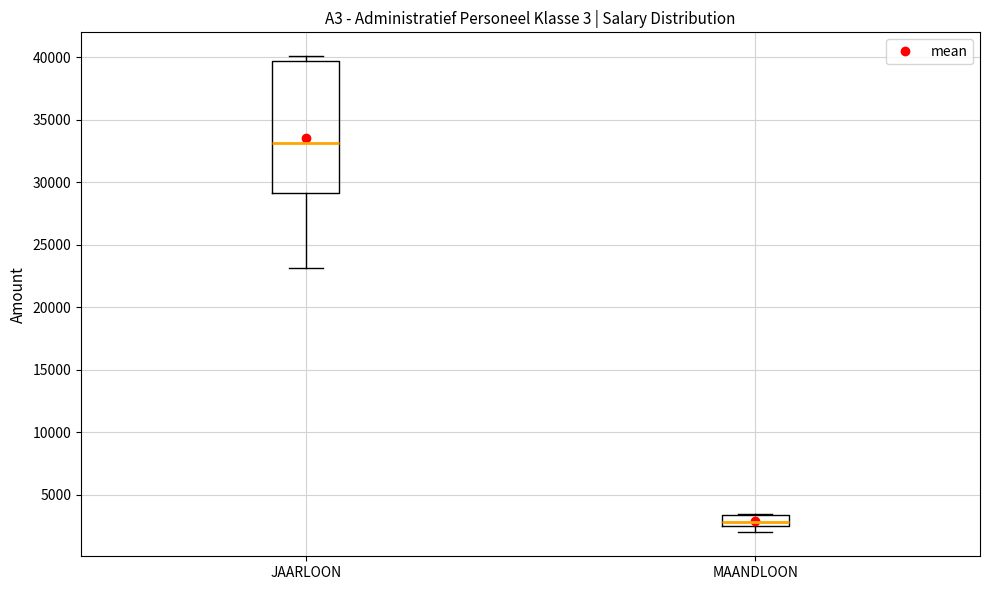

Reading left to right, read every box against the y-axis: the position of its median line, the range the box covers, and the ends of its whiskers. The values are not printed on the chart, so give them approximately, as read against the axis.

JAARLOON: median 33000, box 29000 to 39500, whiskers 23000 to 40000
MAANDLOON: median 3000, box 2500 to 3500, whiskers 2000 to 3500